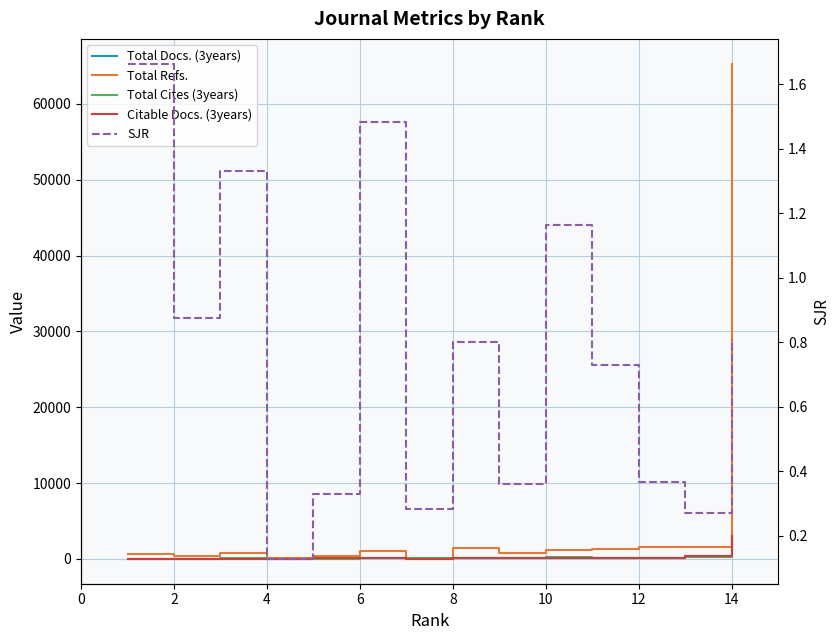

Is it true that Citable Docs. (3years) equals 101.1 at 4?

False